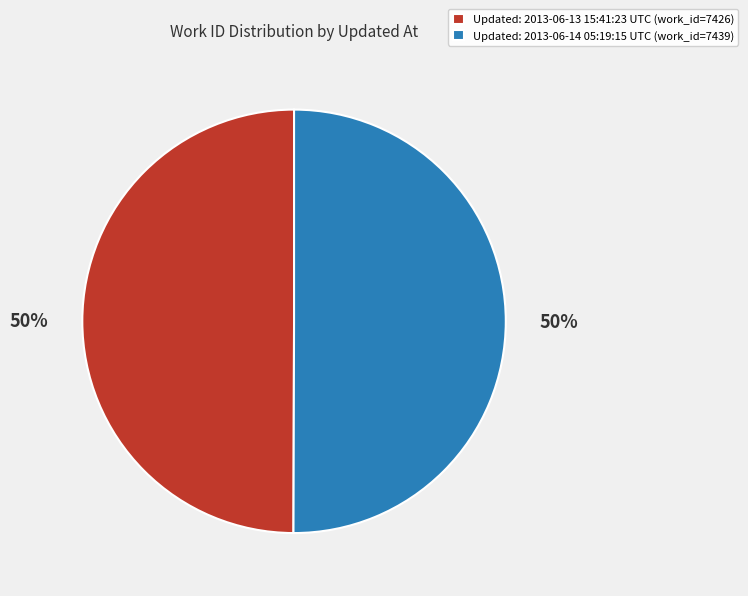

What percentage is the Updated: 2013-06-14 05:19:15 UTC (work_id=7439) slice, to the nearest percent?

50%